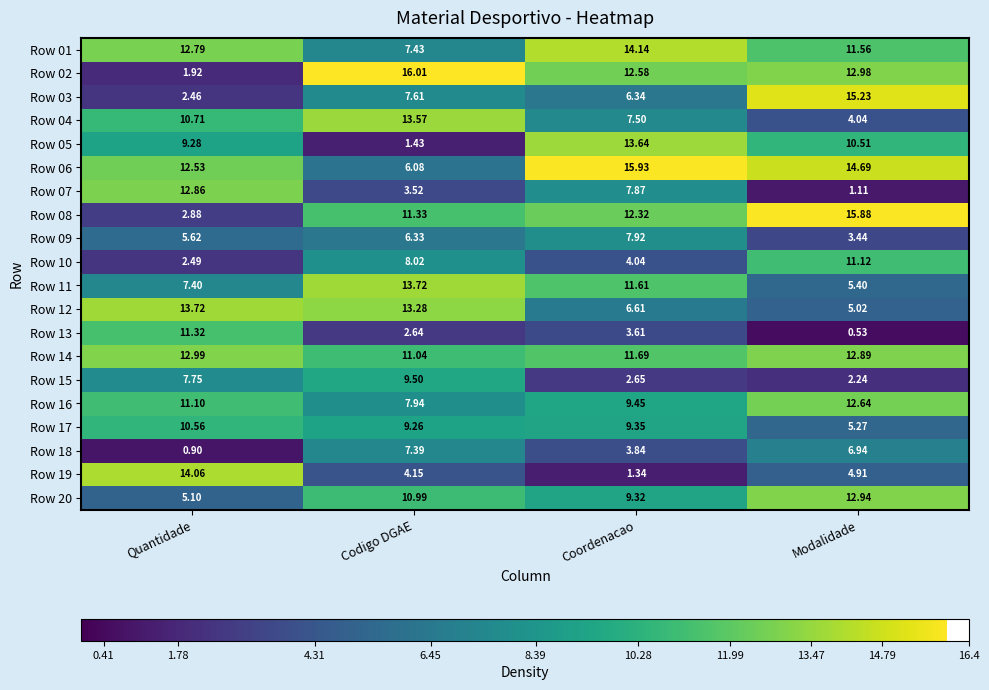

At which label does Row 07 reach its minimum?

Modalidade